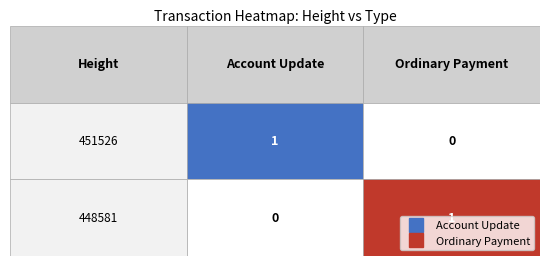

List the series in order of their peak value, lowest first.

Ordinary Payment, Account Update